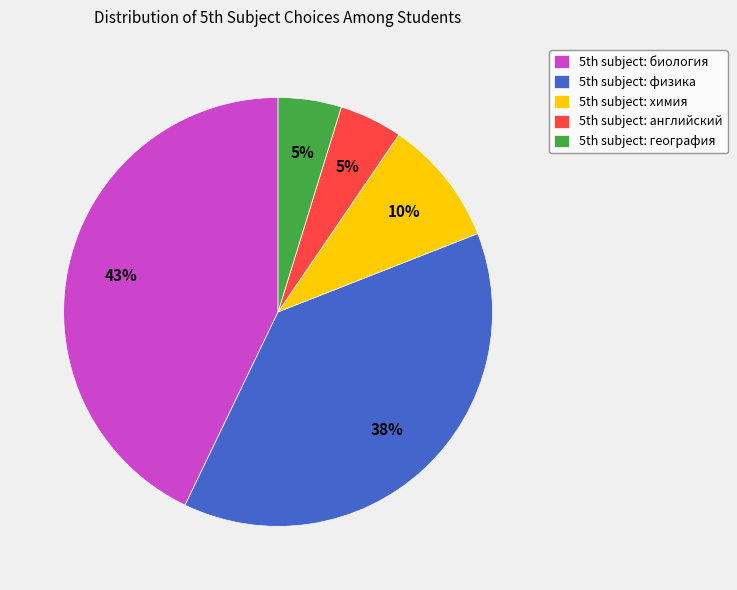

Is there a majority slice in this chart?

No